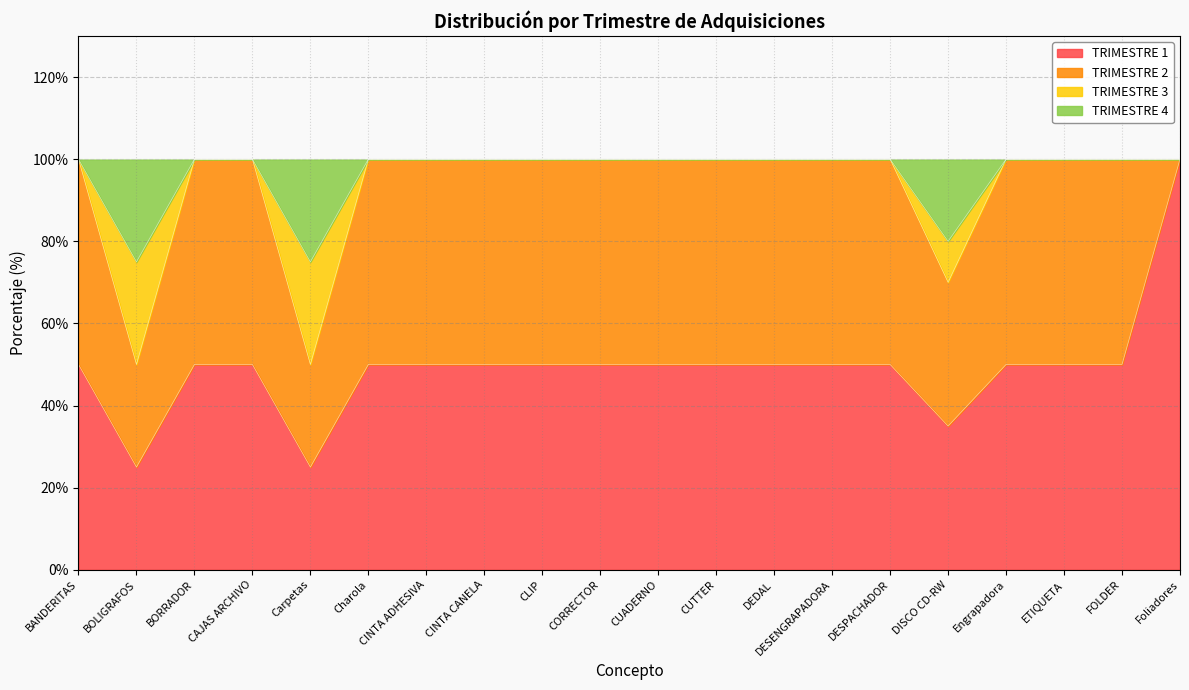

What is the total value across all series at Foliadores?

100